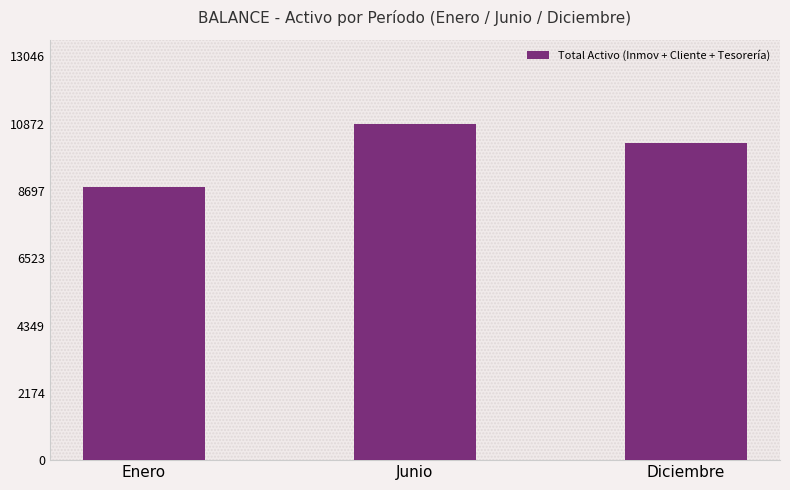

What is the change in value from Junio to Diciembre?

-625.0